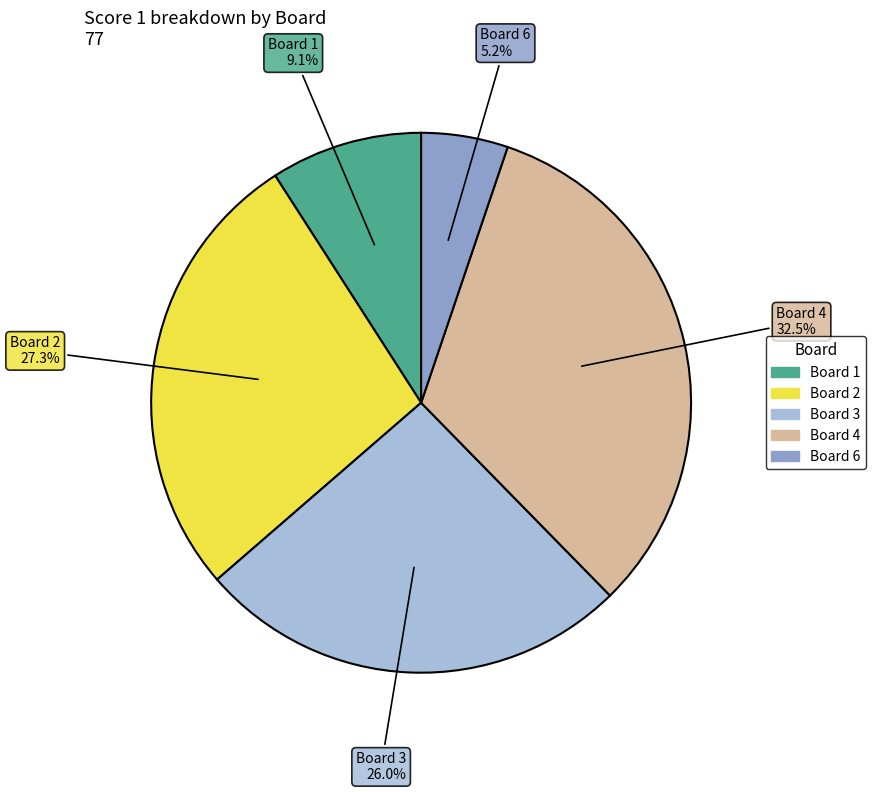

How many slices are in this pie chart?

5